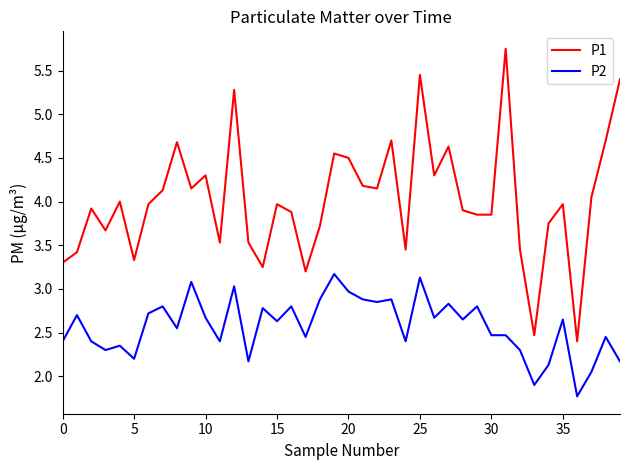

What is the minimum value shown in the chart?

1.8